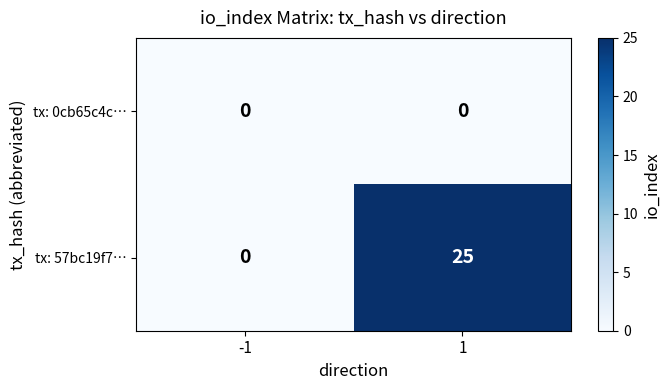

Rank the series by their maximum value, from lowest to highest.

tx: 0cb65c4c…, tx: 57bc19f7…